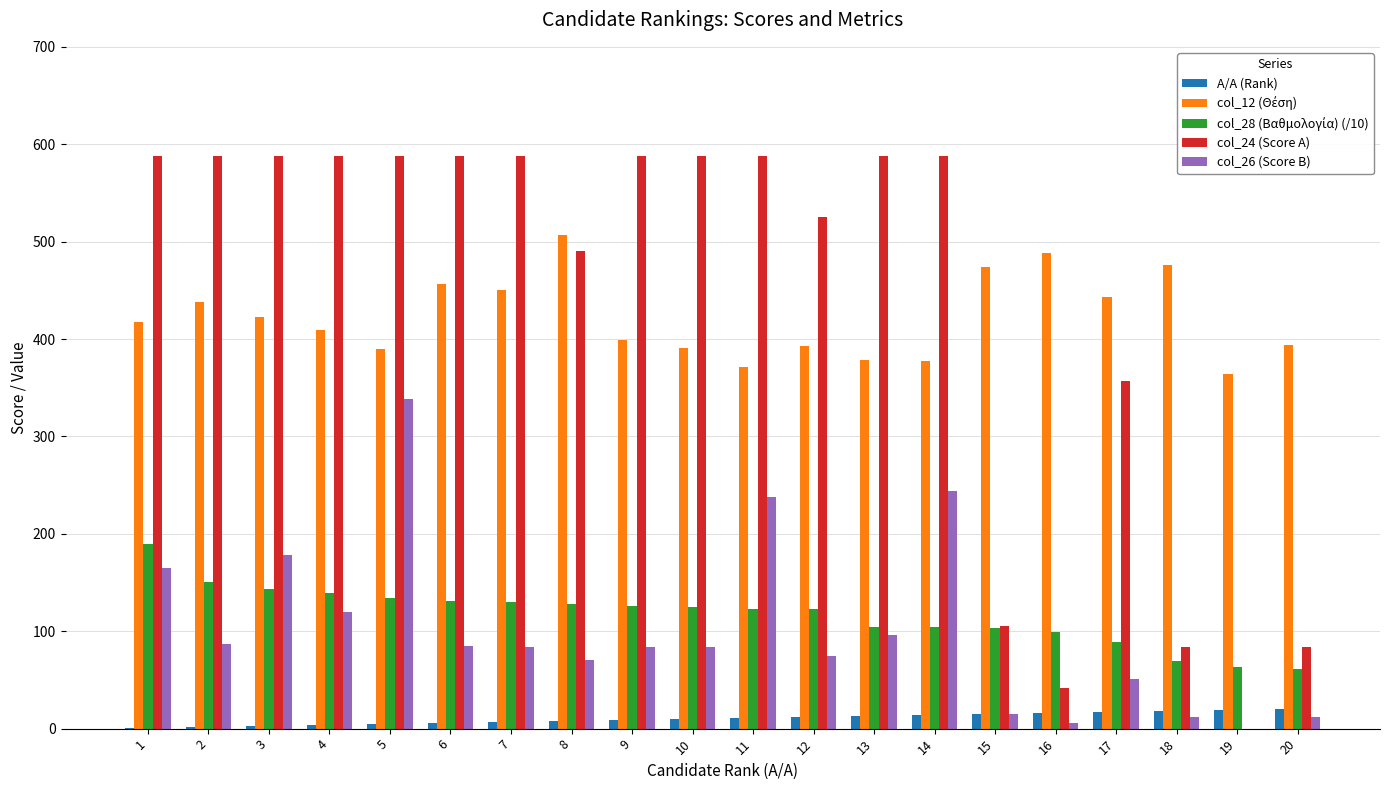

The value of col_24 (Score A) at 17 is 466.4. True or false?

False